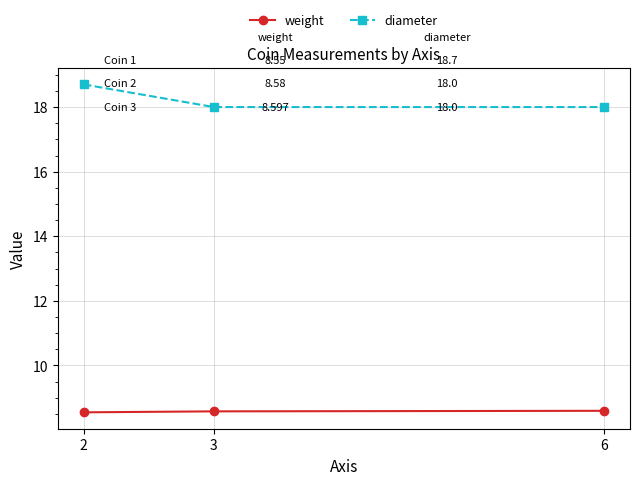

What is the sum of all diameter values?

54.7